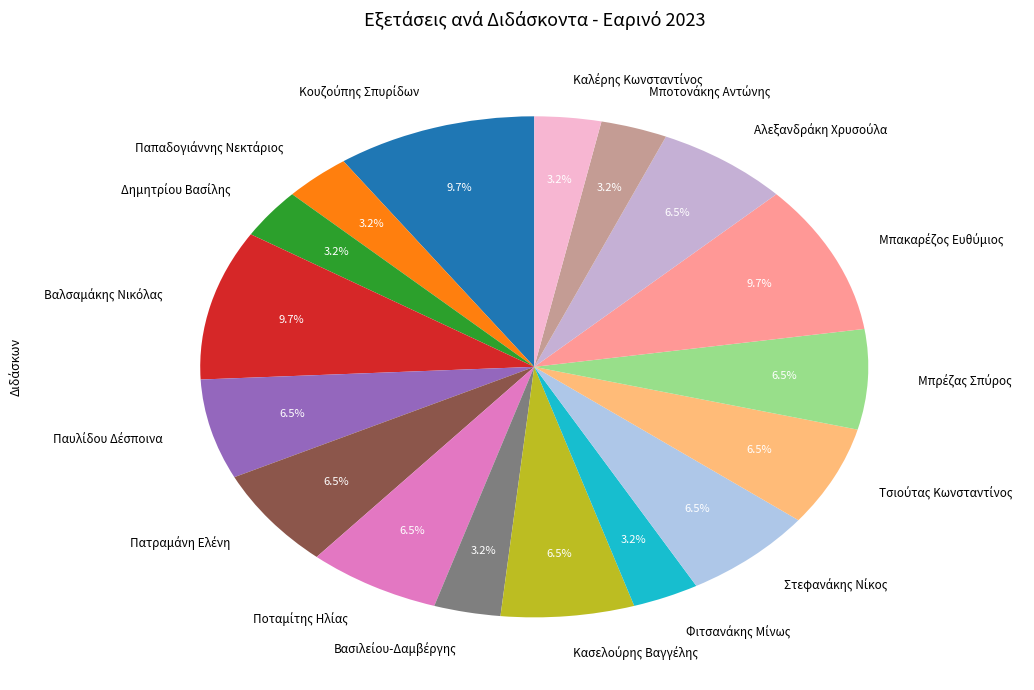

How many slices are in this pie chart?

17